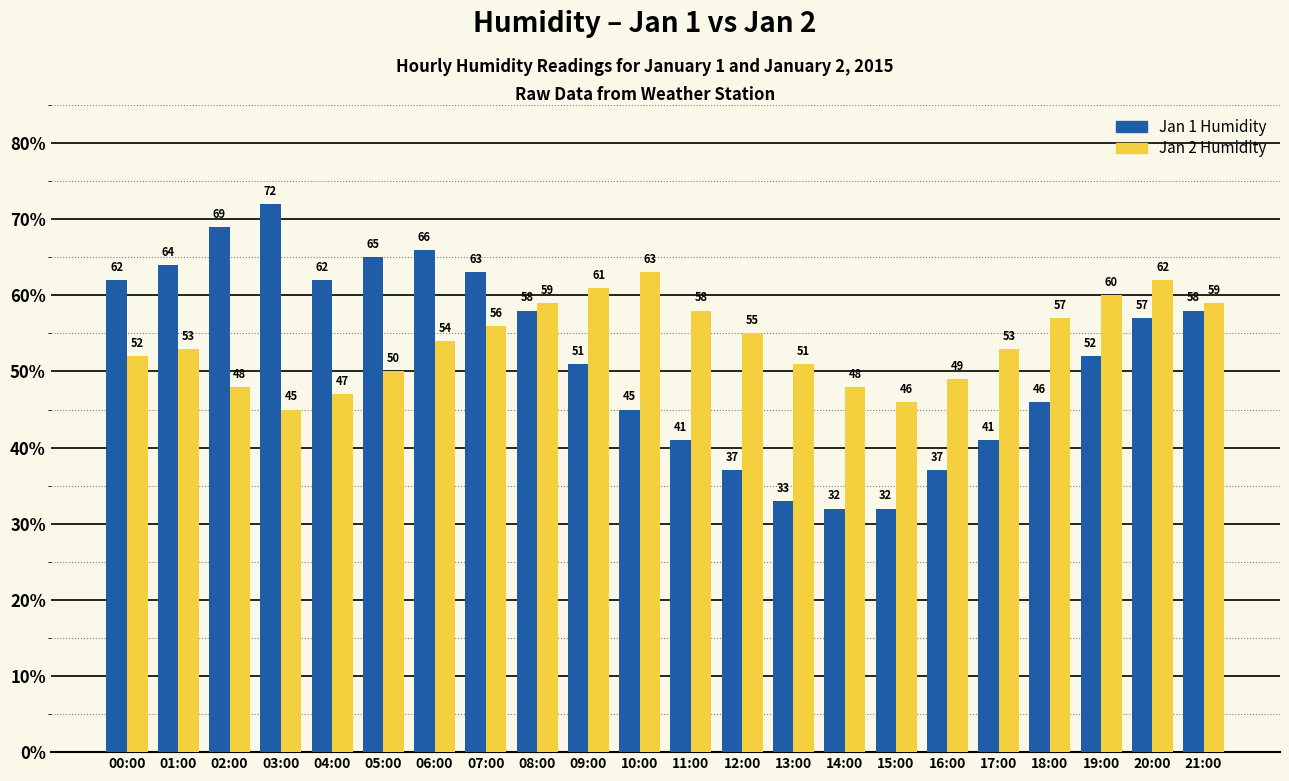

Which series has the widest spread of values?

Jan 1 Humidity